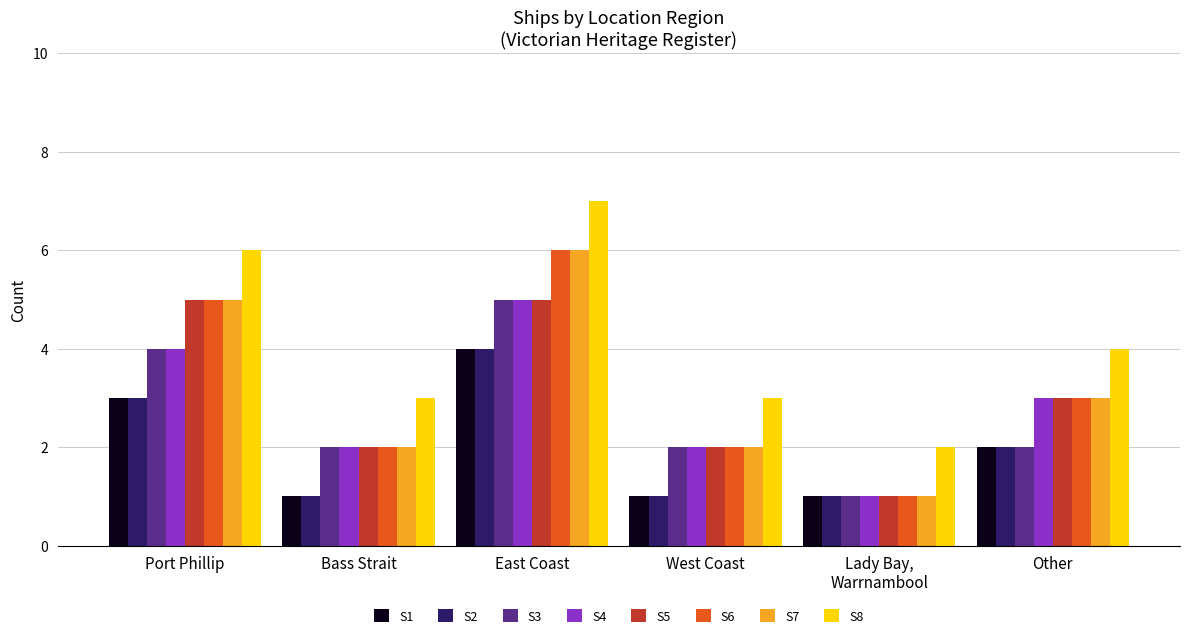

Is it true that S3 equals 9 at East Coast?

False